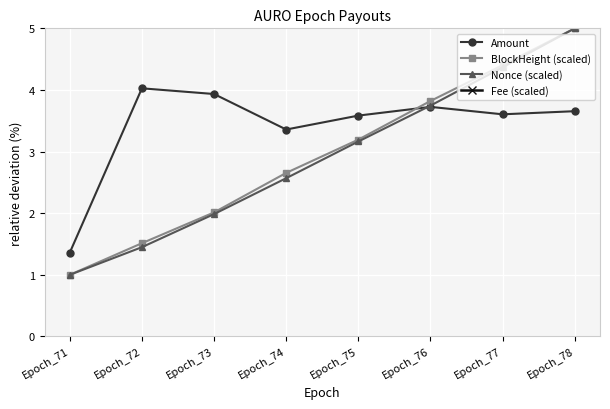

What is the value of the Amount point at the 8th from the left?

3.7